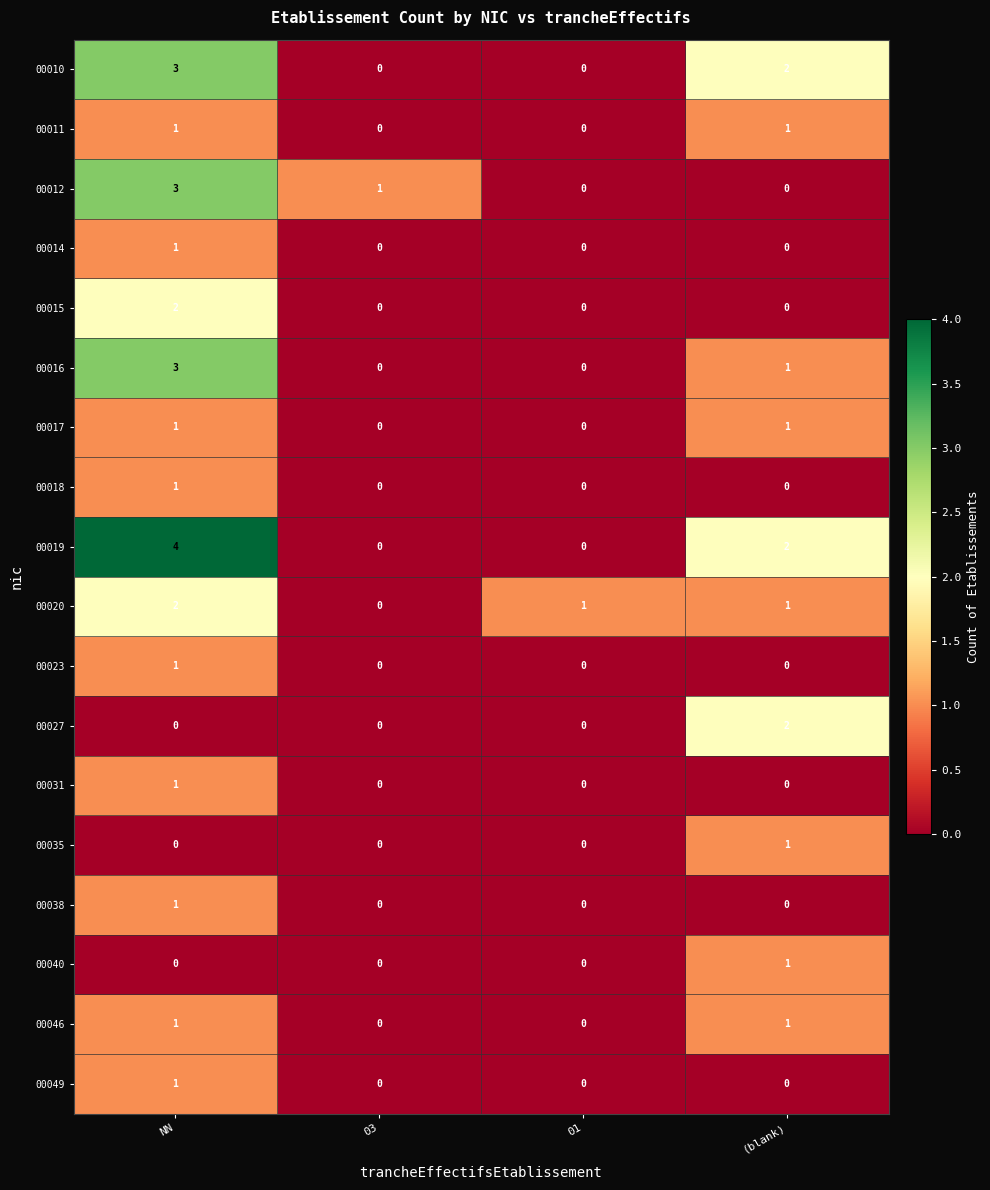

At which category is the sum across all series the highest?

NN